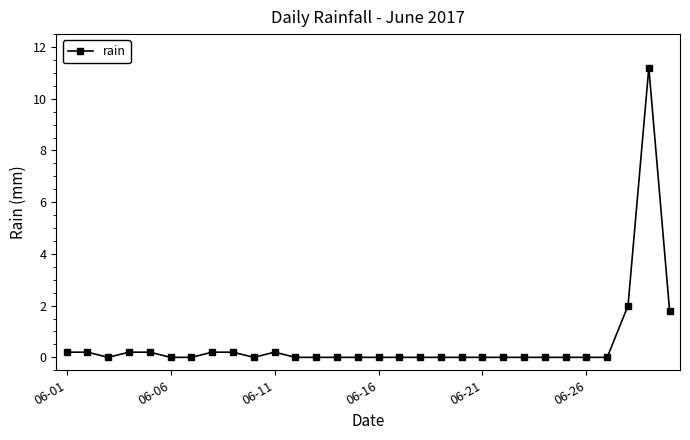

Count the number of data series in this chart.

1